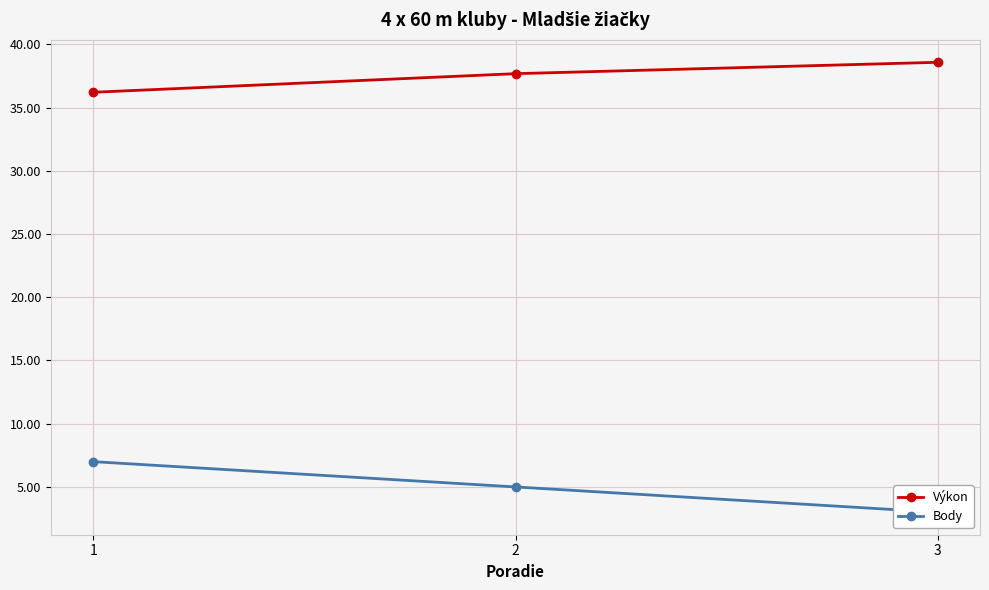

What is the difference between the Body values at 3 and 2?

2.0